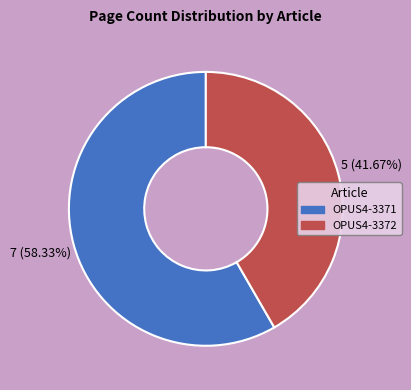

The OPUS4-3371 slice represents 47% of the pie. True or false?

False